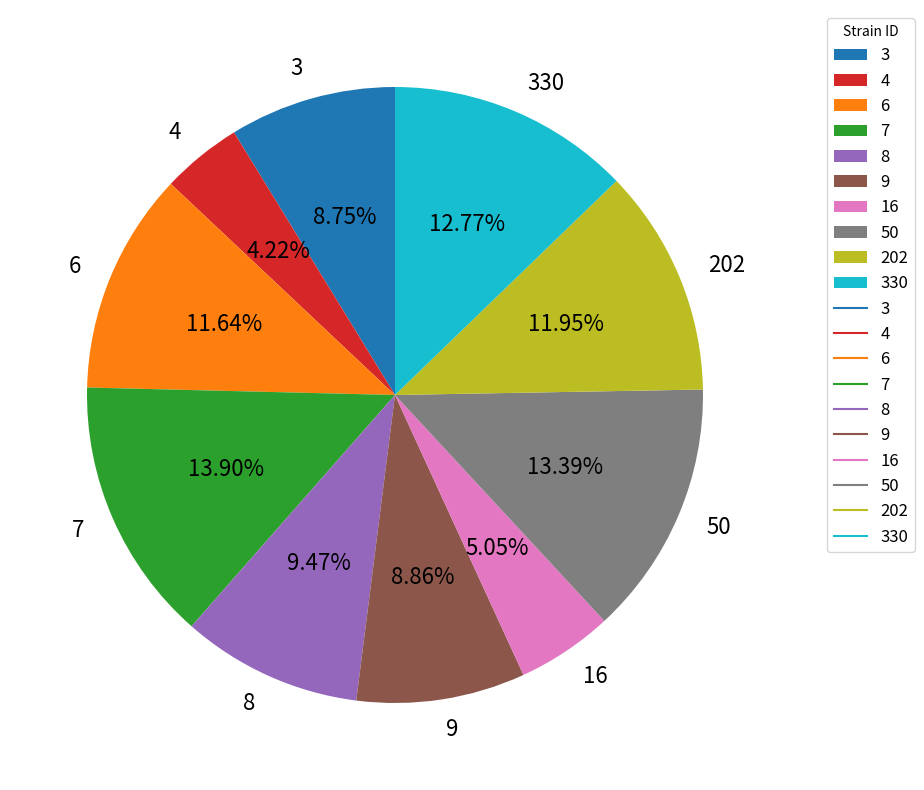

To the nearest percent, what is the difference between the largest and smallest slice percentages?

10%